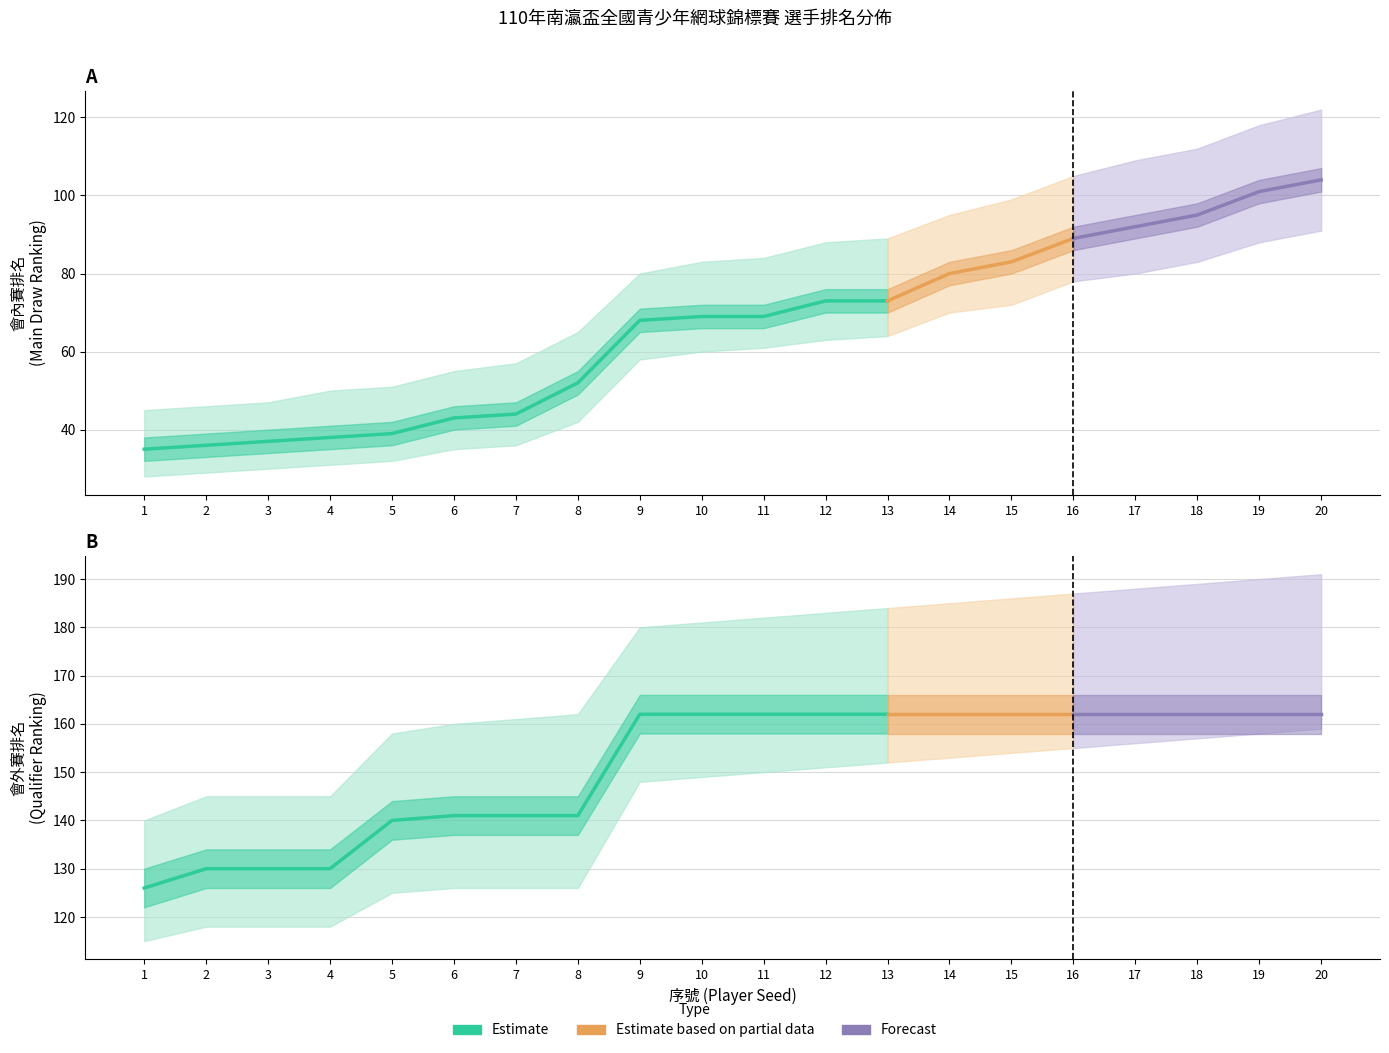

How many data points in ranking_qualifier_upper are less than 182?

10